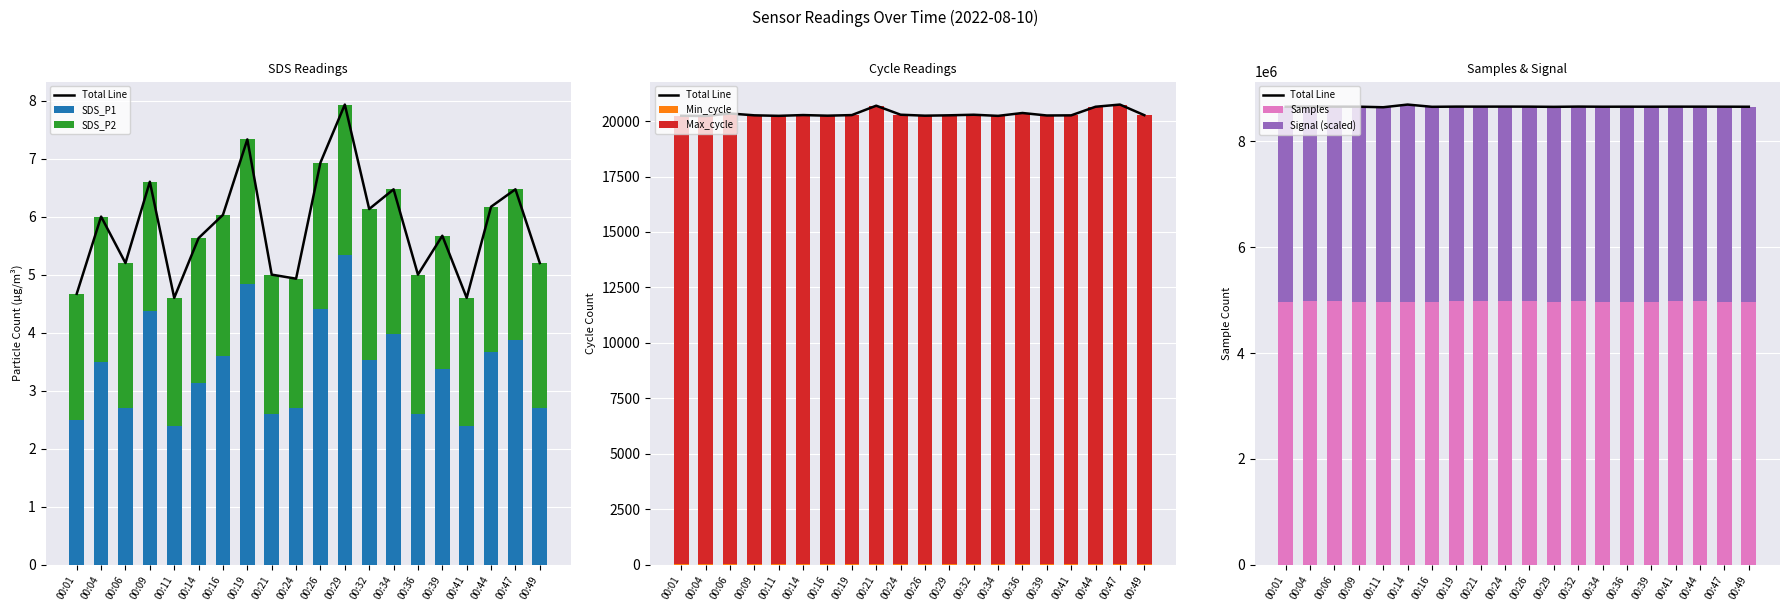

The SDS_P2 series shows 2.5 at 00:34. True or false?

True